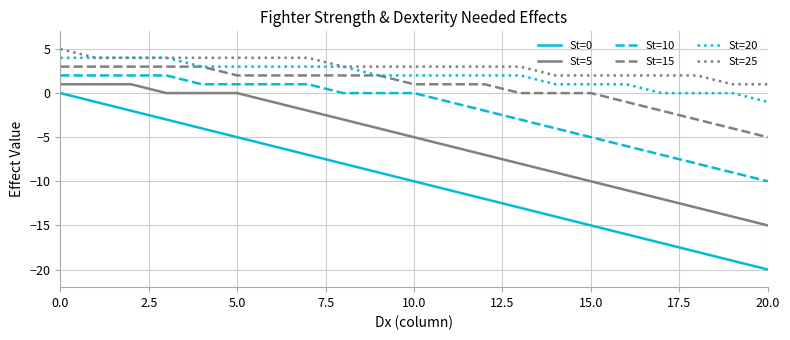

What is the lowest value of the St=10 series?

-10